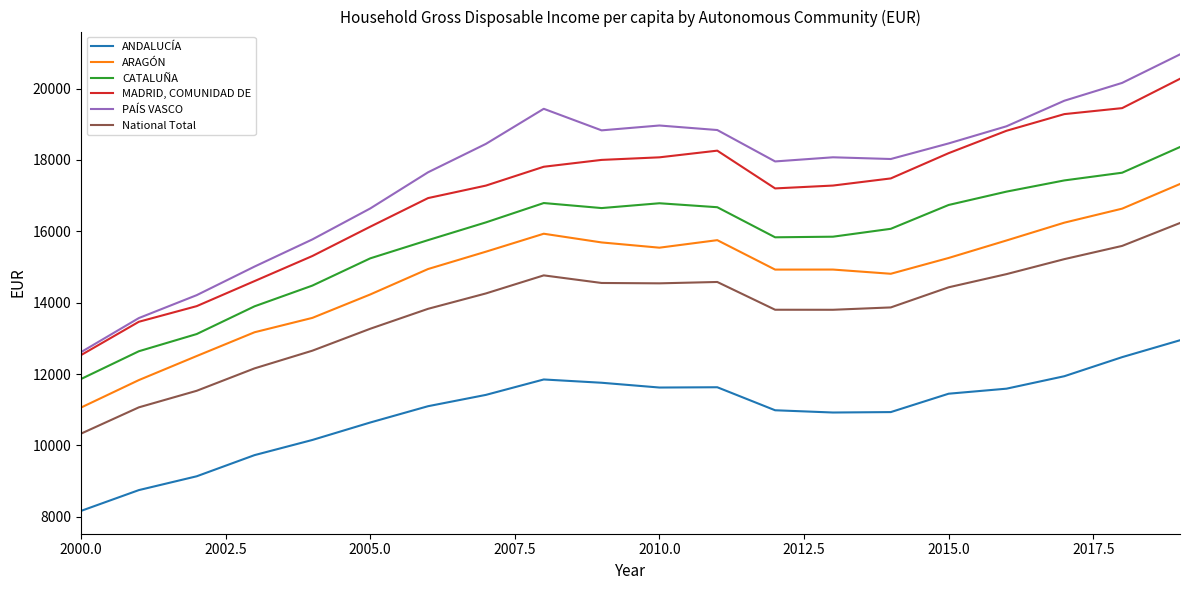

What is the lowest value of the CATALUÑA series?

11861